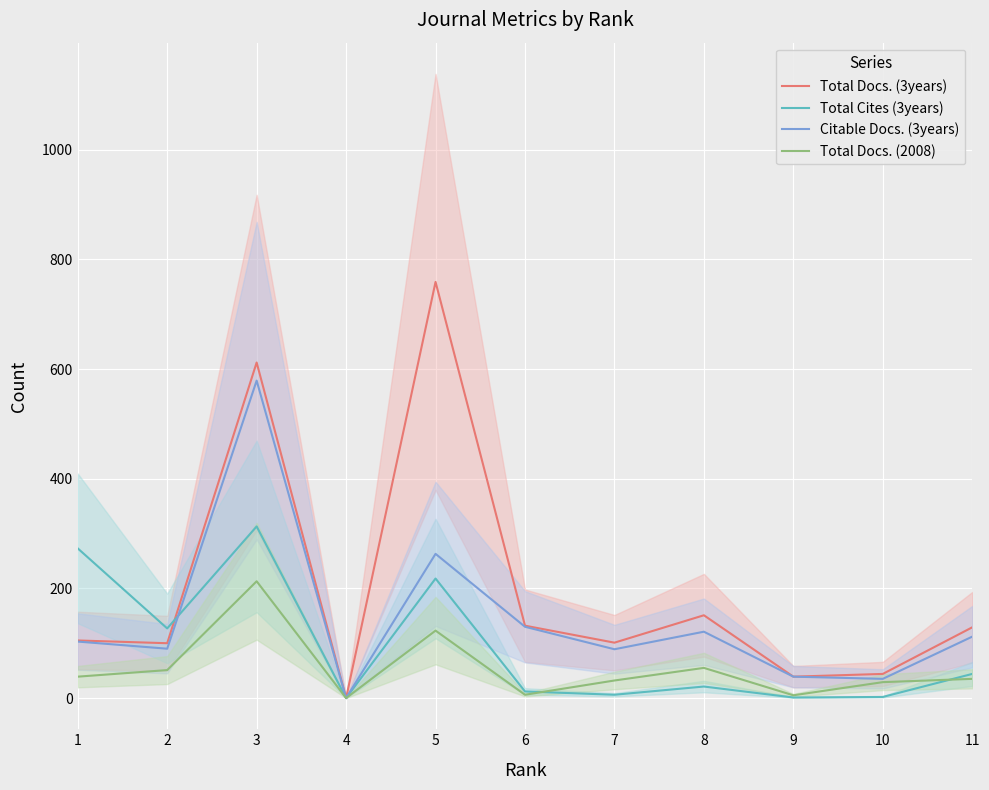

How many lines are shown in the chart?

4